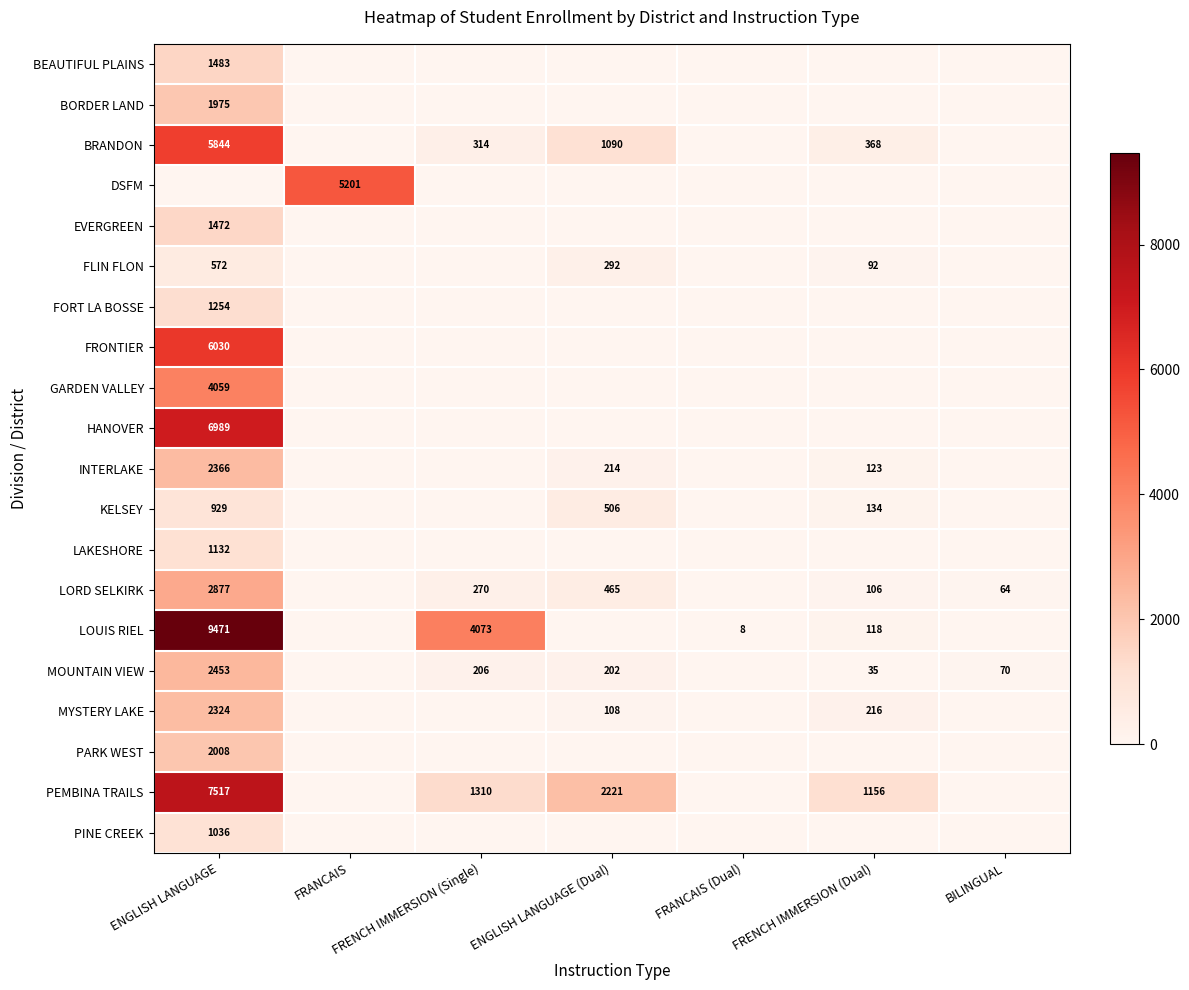

The KELSEY series shows 66 at FRENCH IMMERSION (Dual). True or false?

False